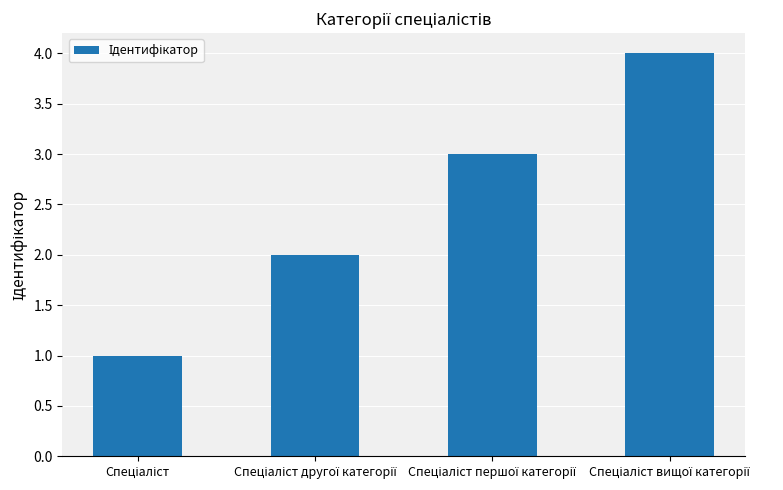

What is the maximum value shown in the chart?

4